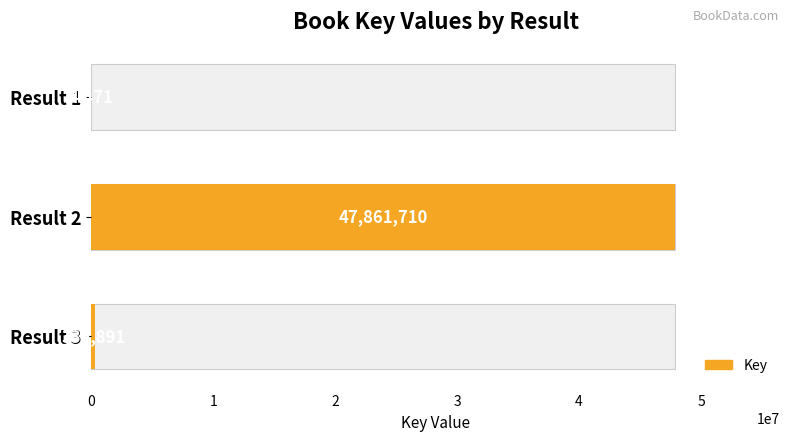

Reading left to right, list all the values displayed in this chart.

4471	47861710	335891